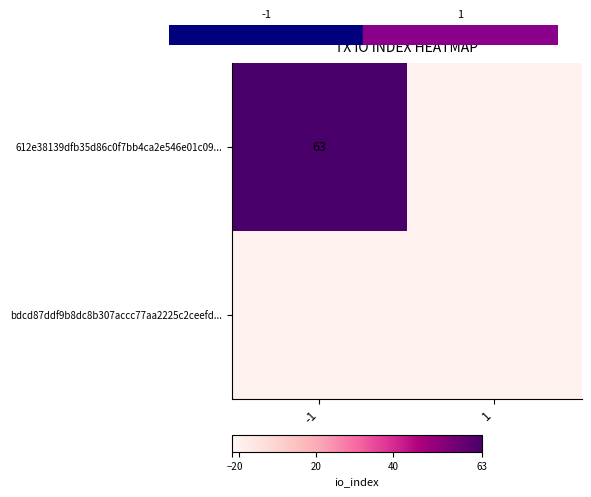

At which category does the chart reach its peak across all series?

-1